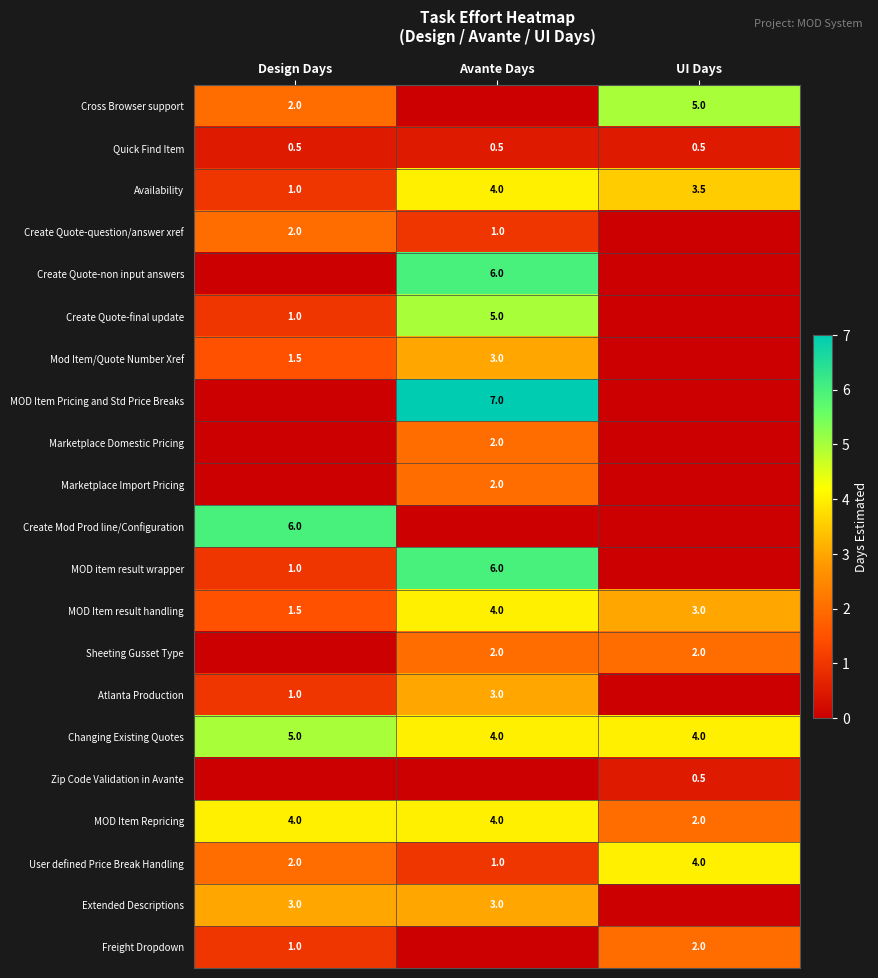

What is the average value of the MOD Item Repricing series?

3.3